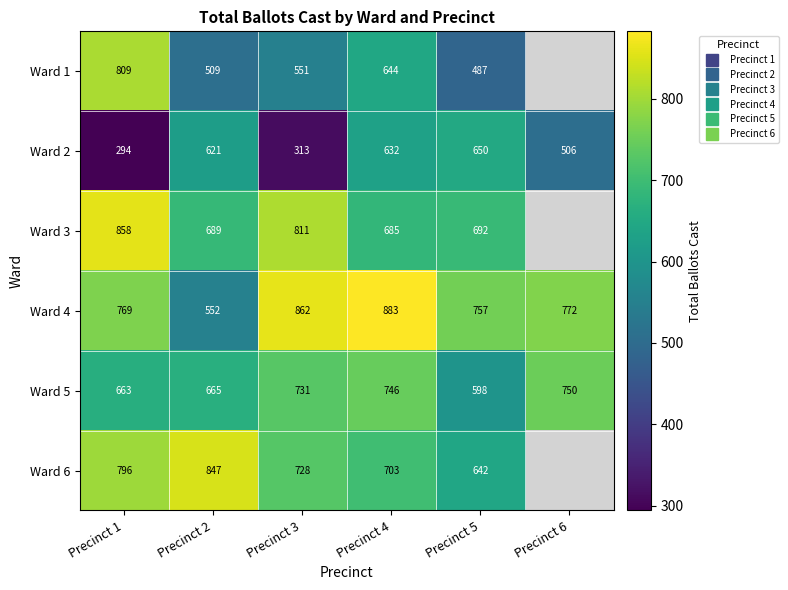

What is the total value across all series at Precinct 1?

4189